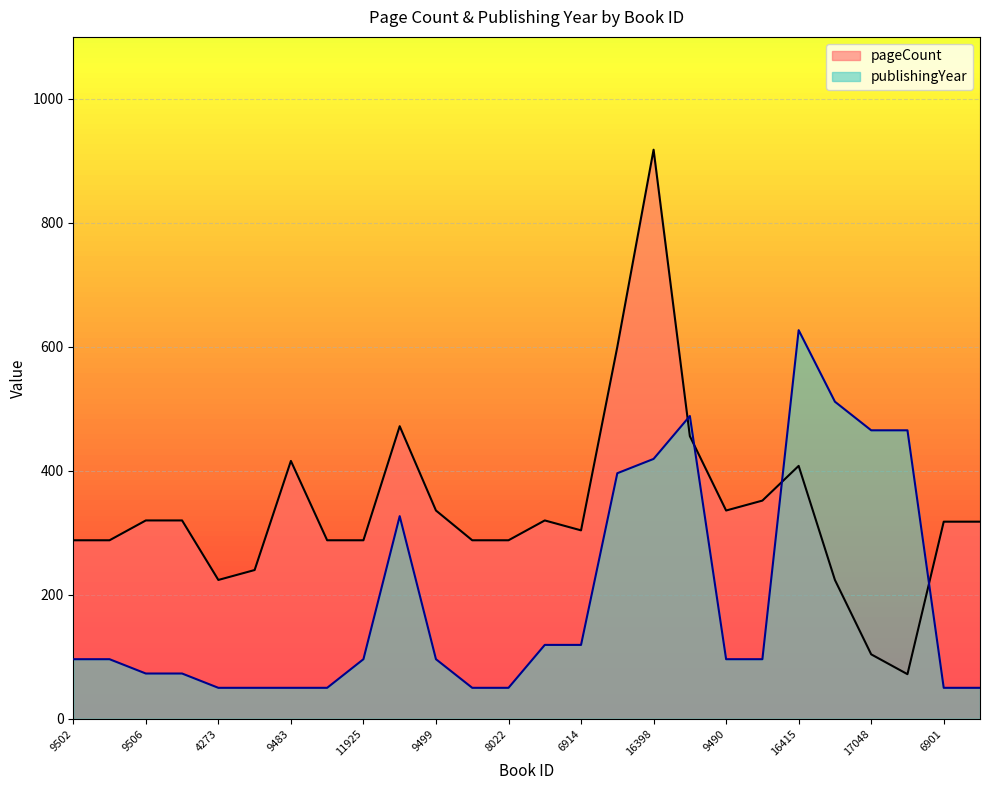

What is the sum of the pageCount values at 8021 and 9503?

576.0